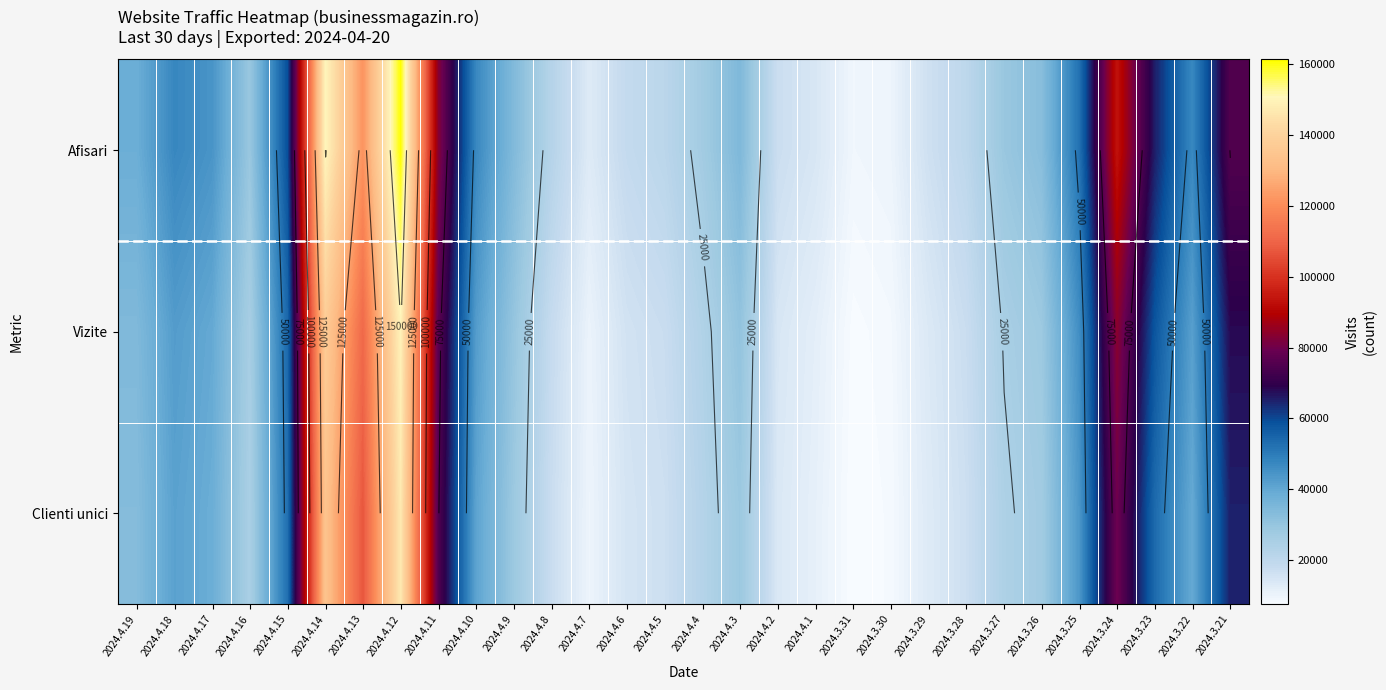

At which label does Afisari first exceed 34621?

2024.4.19